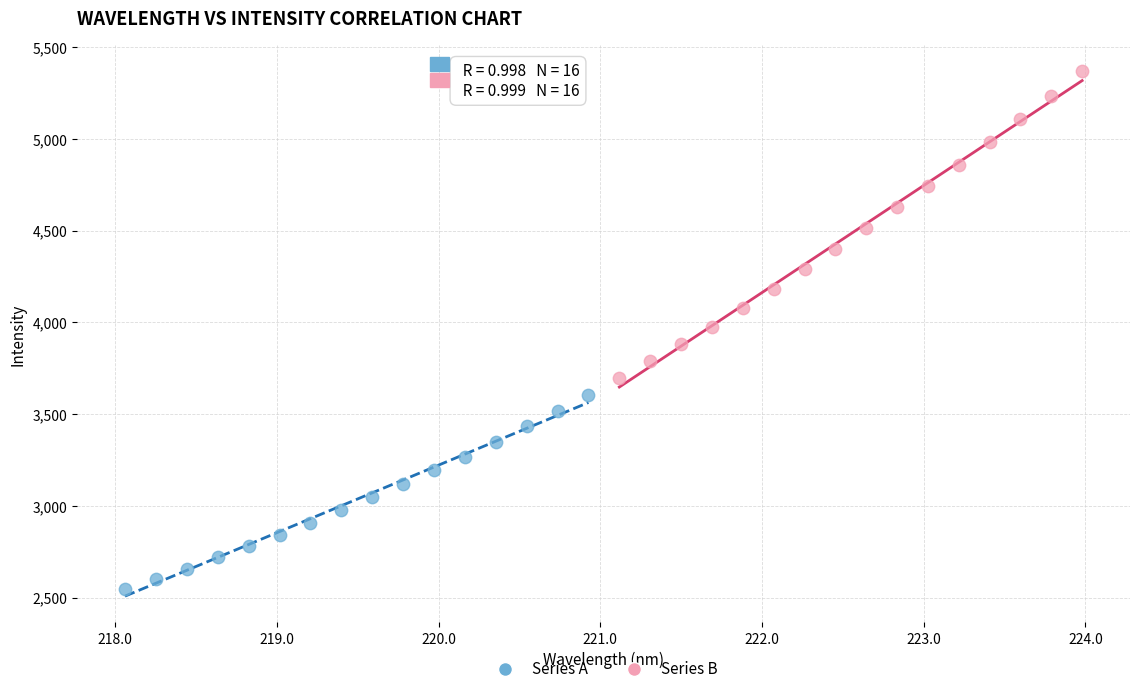

Which series has the widest spread of Y values?

Series B